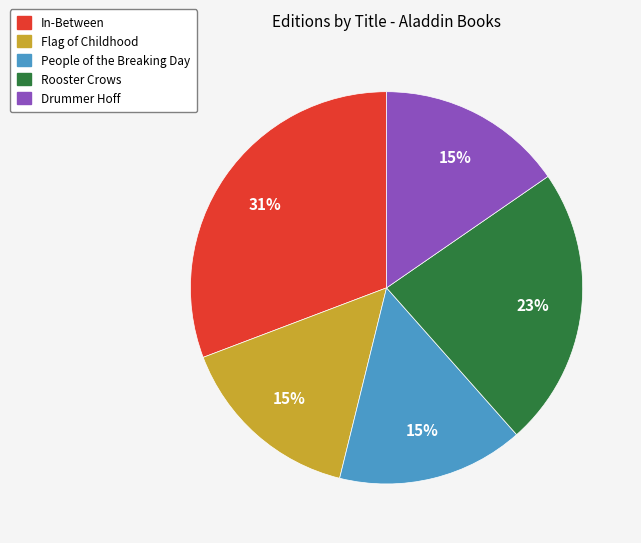

To the nearest percent, what is the combined percentage of Rooster Crows and People of the Breaking Day?

38%